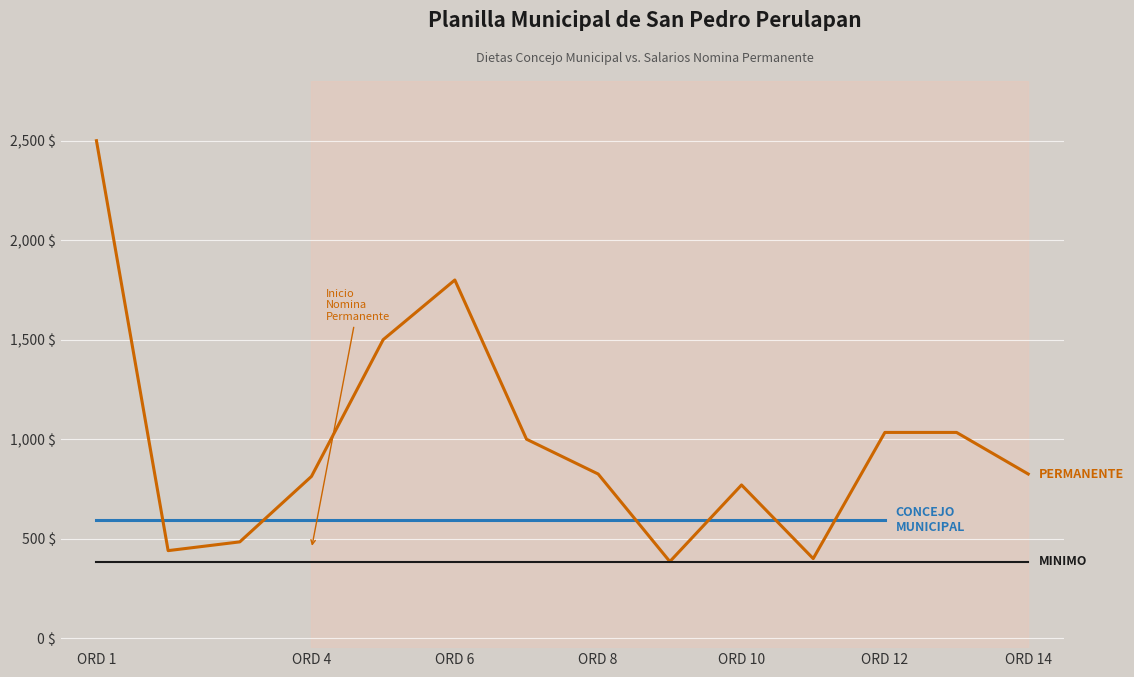

Which category has the highest value across all series?

ORD 1